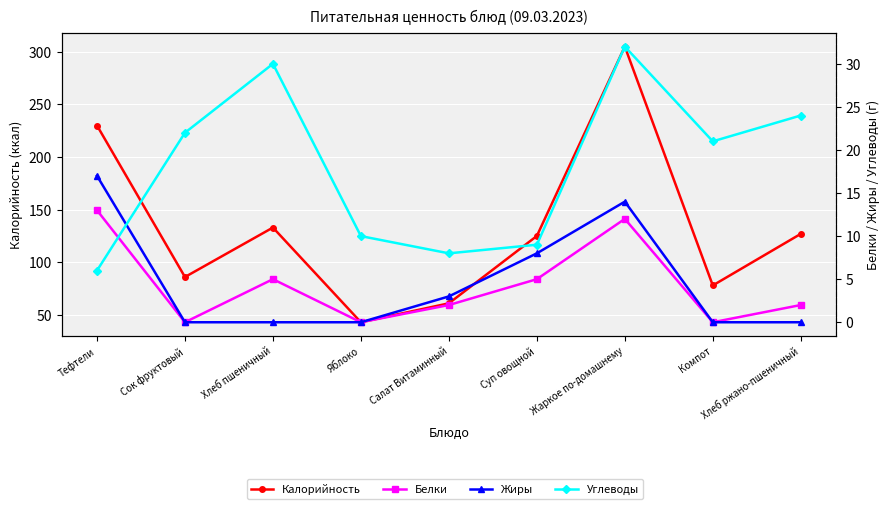

The value of Углеводы at Яблоко is 15. True or false?

False